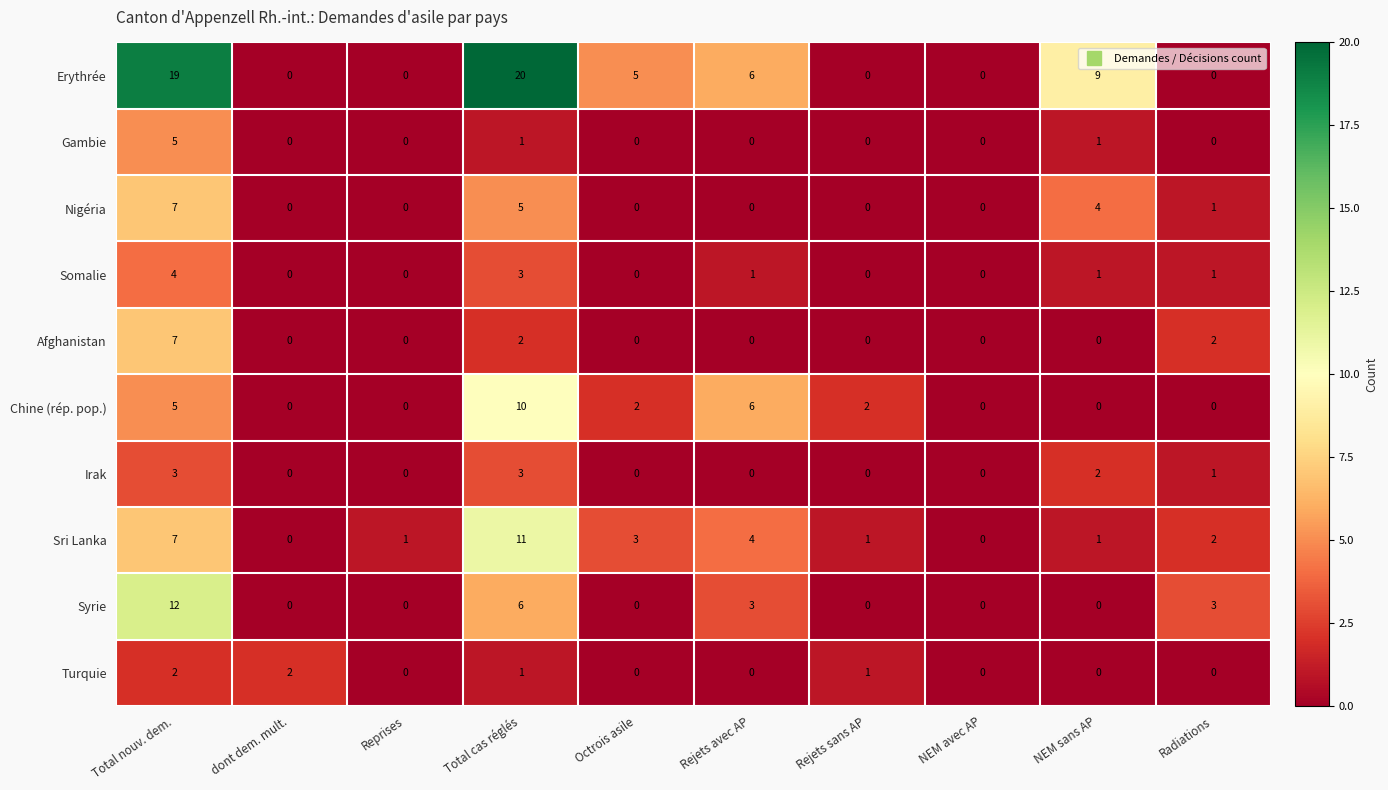

Between Total nouv. dem. and dont dem. mult., which series saw the biggest shift?

Erythrée